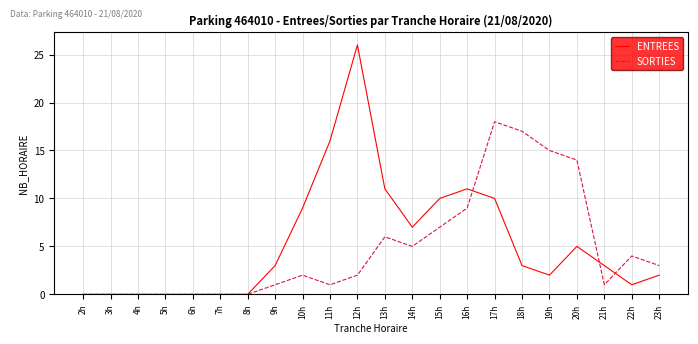

At 11h, list the series in order from largest to smallest.

ENTREES, SORTIES